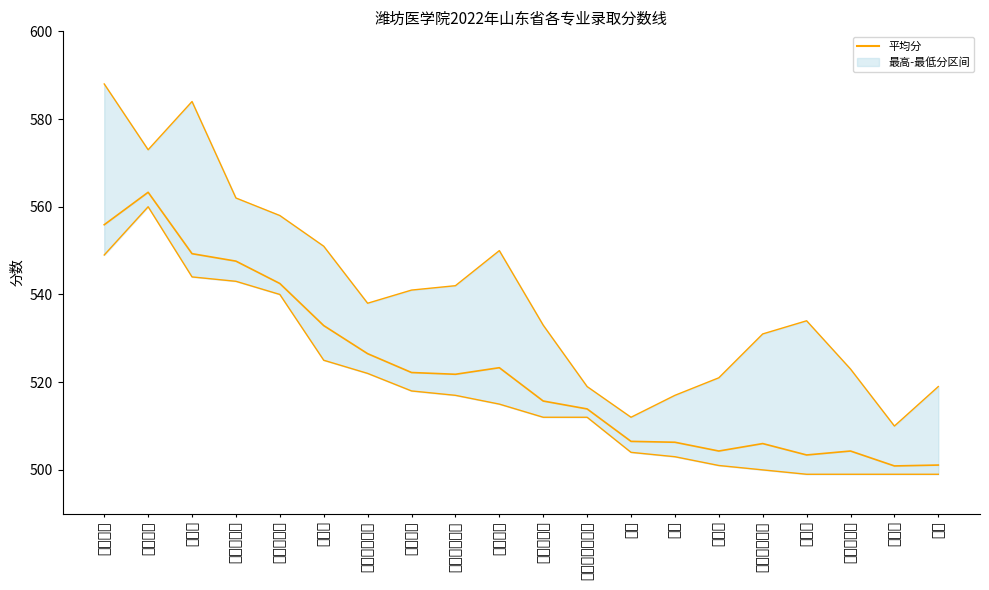

Rank the series by their maximum value, from lowest to highest.

最低分_line, 平均分, 最高分_line